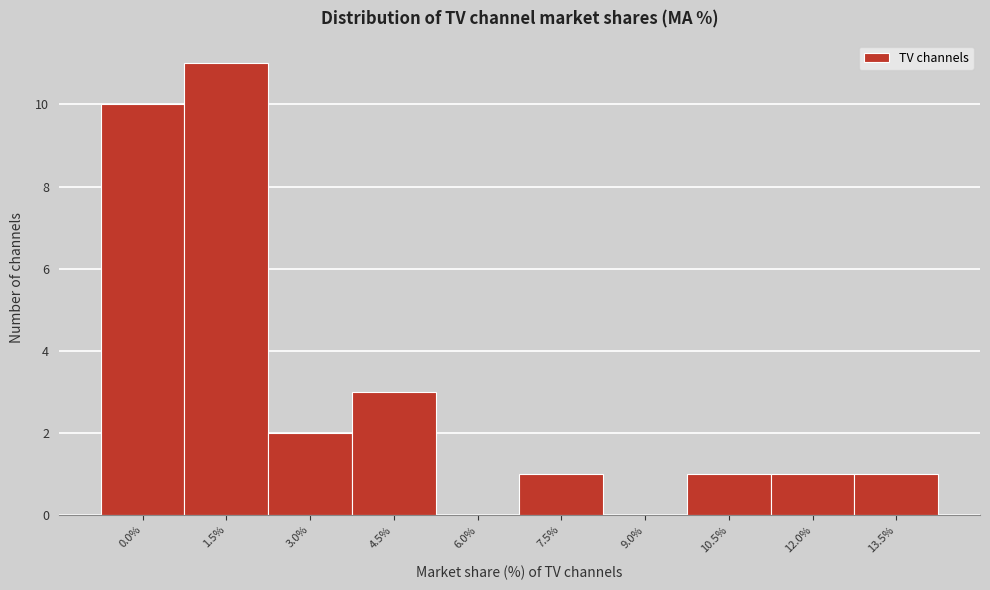

Reading left to right, list all the values displayed in this chart.

0.0%=10	1.5%=11	3.0%=2	4.5%=3	6.0%=0	7.5%=1	9.0%=0	10.5%=1	12.0%=1	13.5%=1